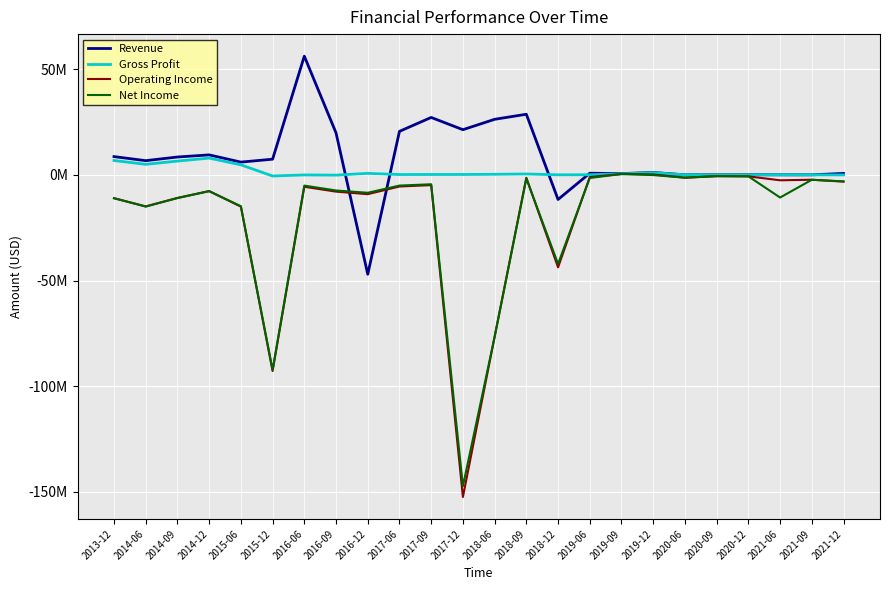

Reading right to left, extract all data points from this chart.

Revenue: 664171	0	0	48589	41000	0	1128000	580000	762000	-11666704	28653000	26259000	21345549	27146000	20563000	-47031839	19836000	56134000	7399000	6015000	9431390	8427062	6698000	8620024
Gross Profit: -38508	0	0	3323	11000	0	1023977	464000	39000	4078	401000	246000	158768	150000	134000	690353	-145000	-45000	-566000	4729000	7911982	6491087	4964000	6775415
Operating Income: -3206769	-2323000	-2590000	-720805	-633000	-1346000	162832	377000	-1061000	-43770490	-1399000	-76596000	-152383916	-4870000	-5524000	-9150100	-7946000	-5649000	-92811000	-15032000	-7697679	-10925763	-14945000	-11063867
Net Income: -3107131	-2344000	-10740000	-715273	-631000	-1373000	-116300	396000	-1505000	-42158785	-1720000	-76632000	-147262979	-4464000	-5092000	-8484145	-7411000	-5104000	-92268000	-14866000	-7729184	-10998163	-15011000	-11050951